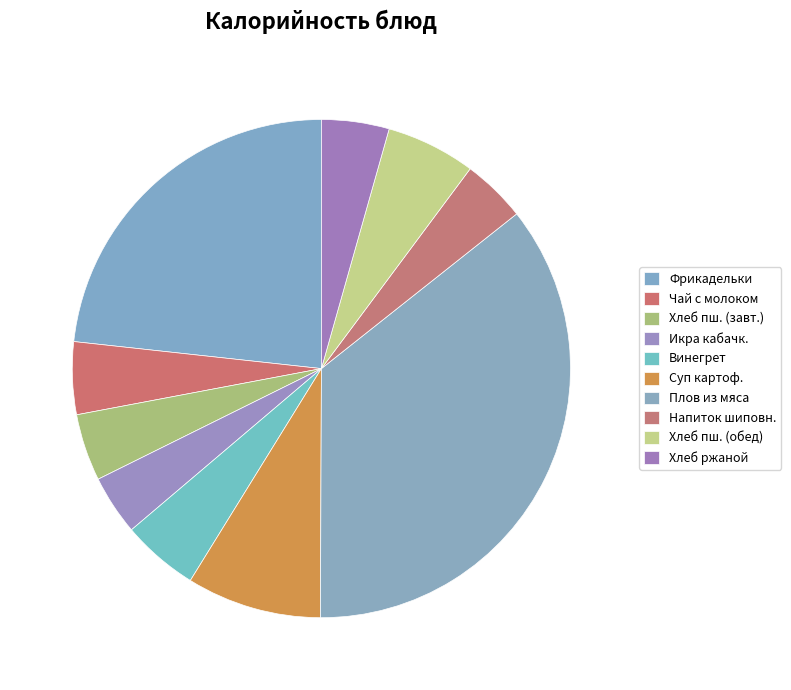

Is there a majority slice in this chart?

No